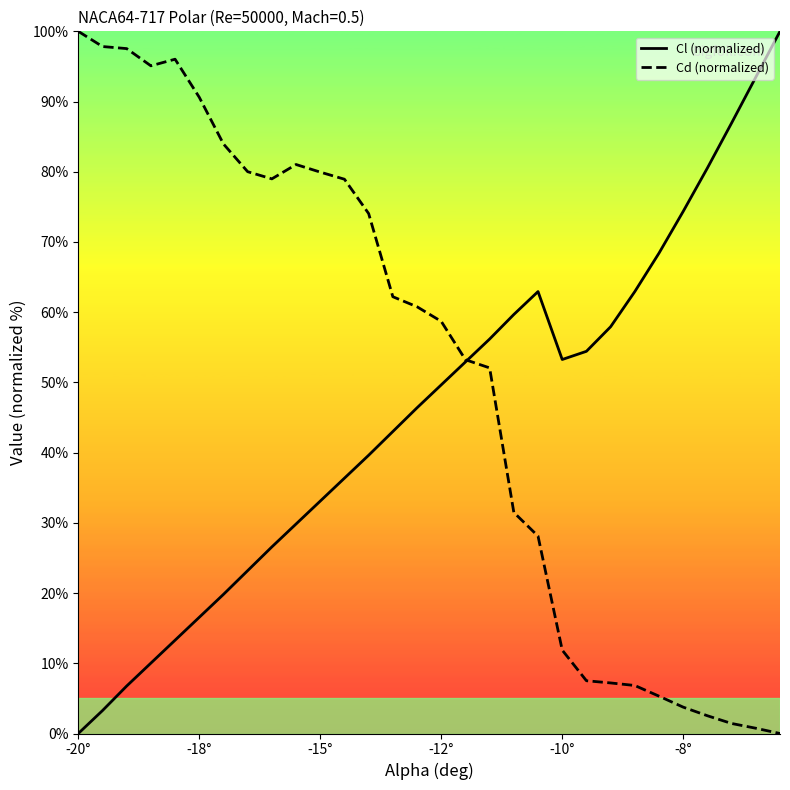

What is the greatest value displayed?

100.0